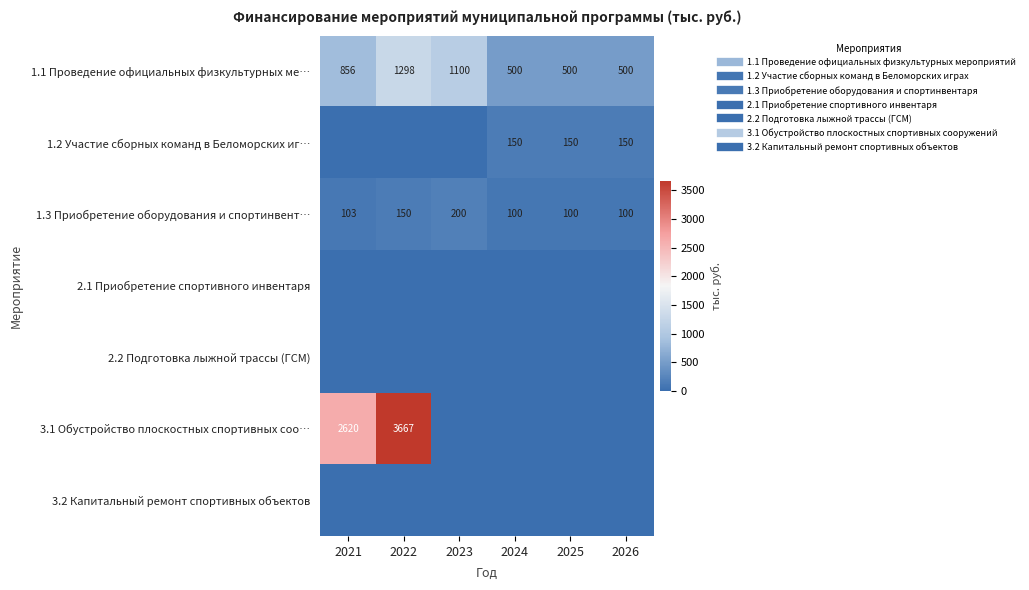

How many values in 1.2 Участие сборных команд в Беломорских иг… are above zero?

3